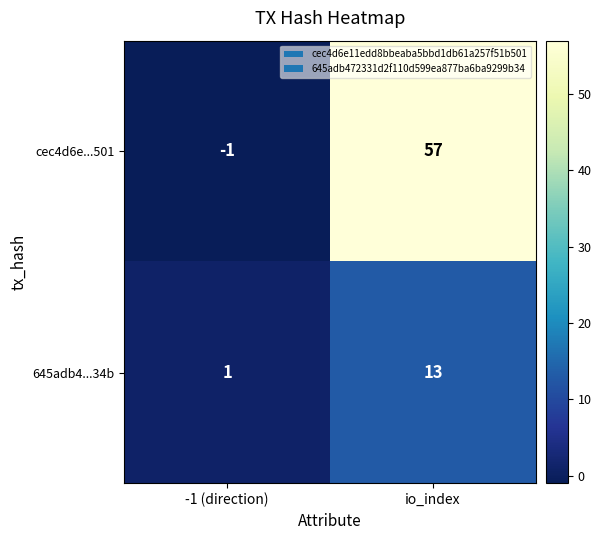

Is it true that cec4d6e...501 equals 38 at io_index?

False